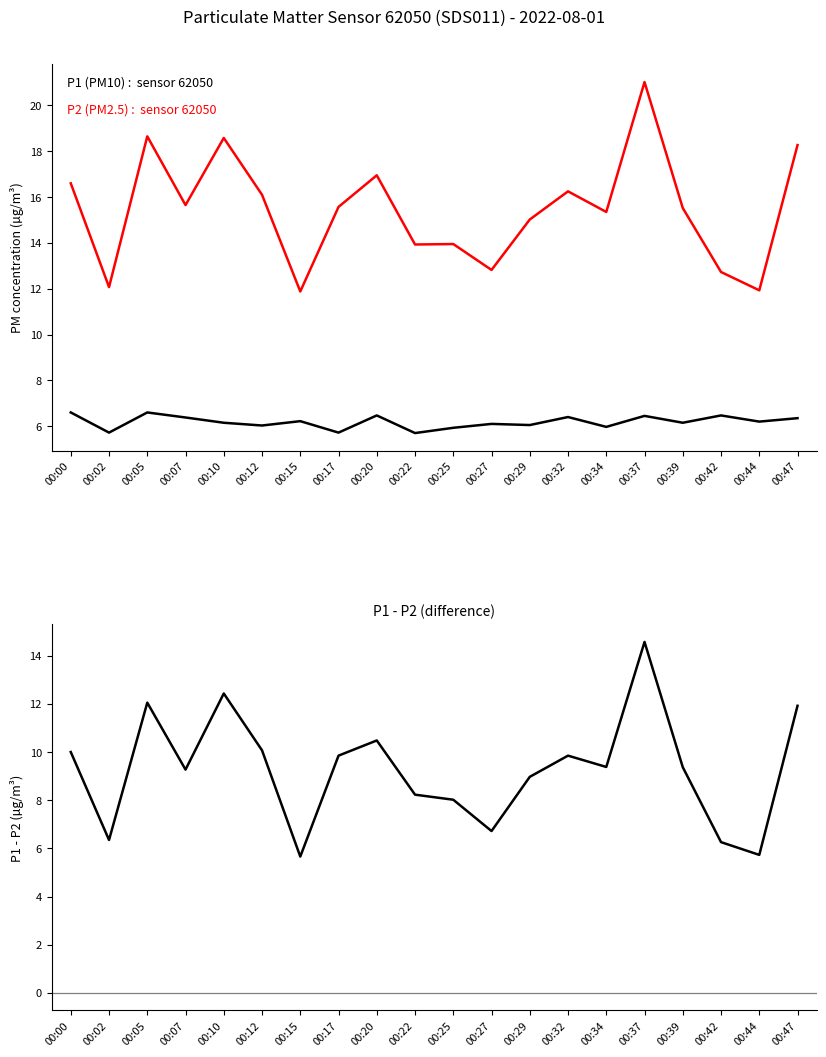

Count the number of data series in this chart.

3